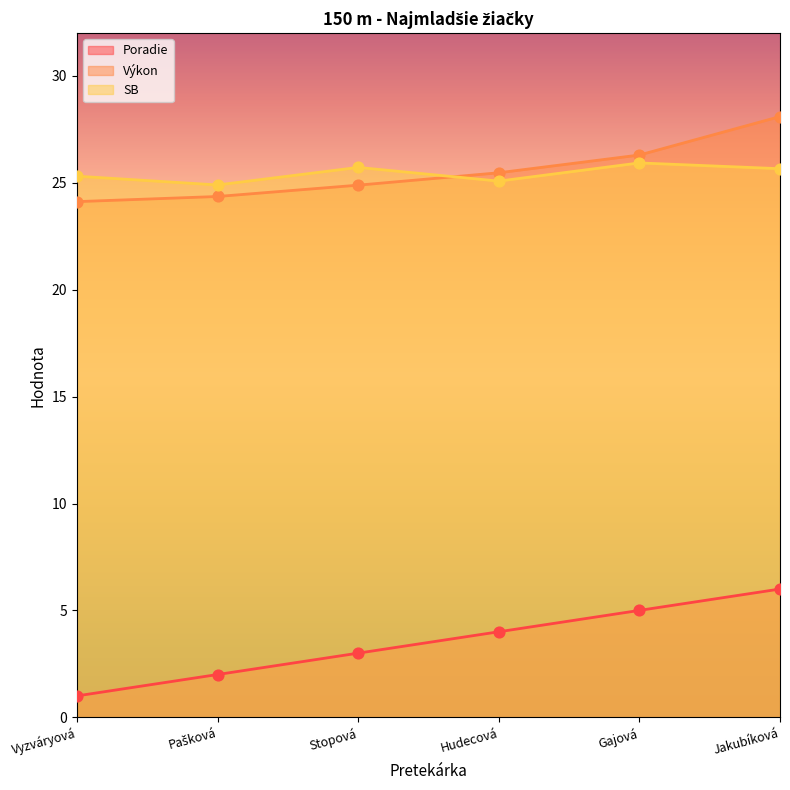

What are all the series names shown in the legend?

Poradie, Výkon, SB